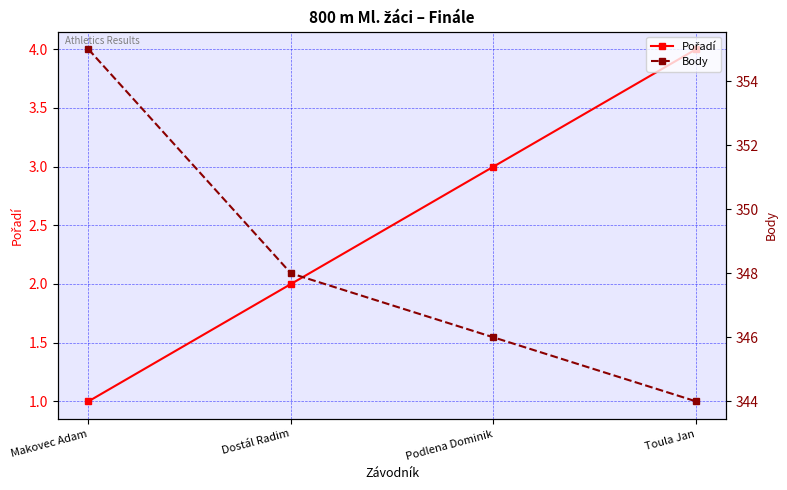

The value of Body at Podlena Dominik is 213. True or false?

False